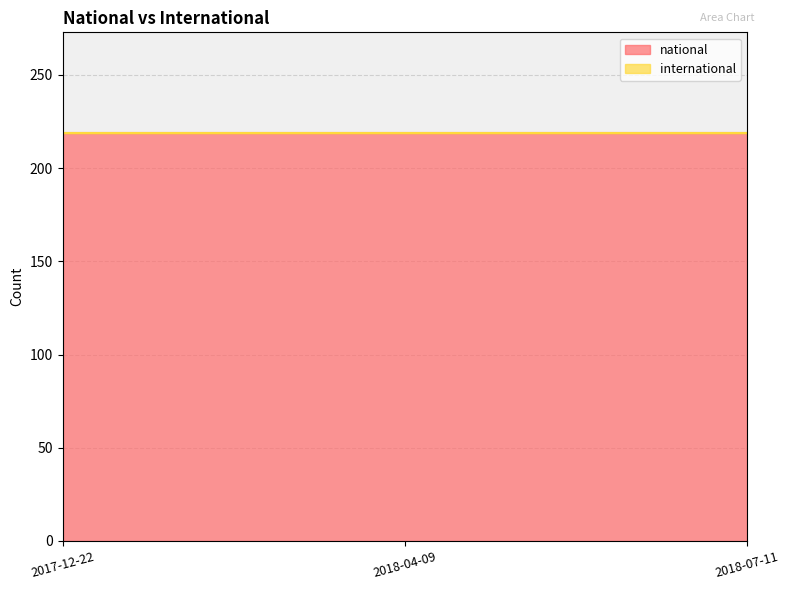

The international series shows 0 at 2018-04-09. True or false?

True